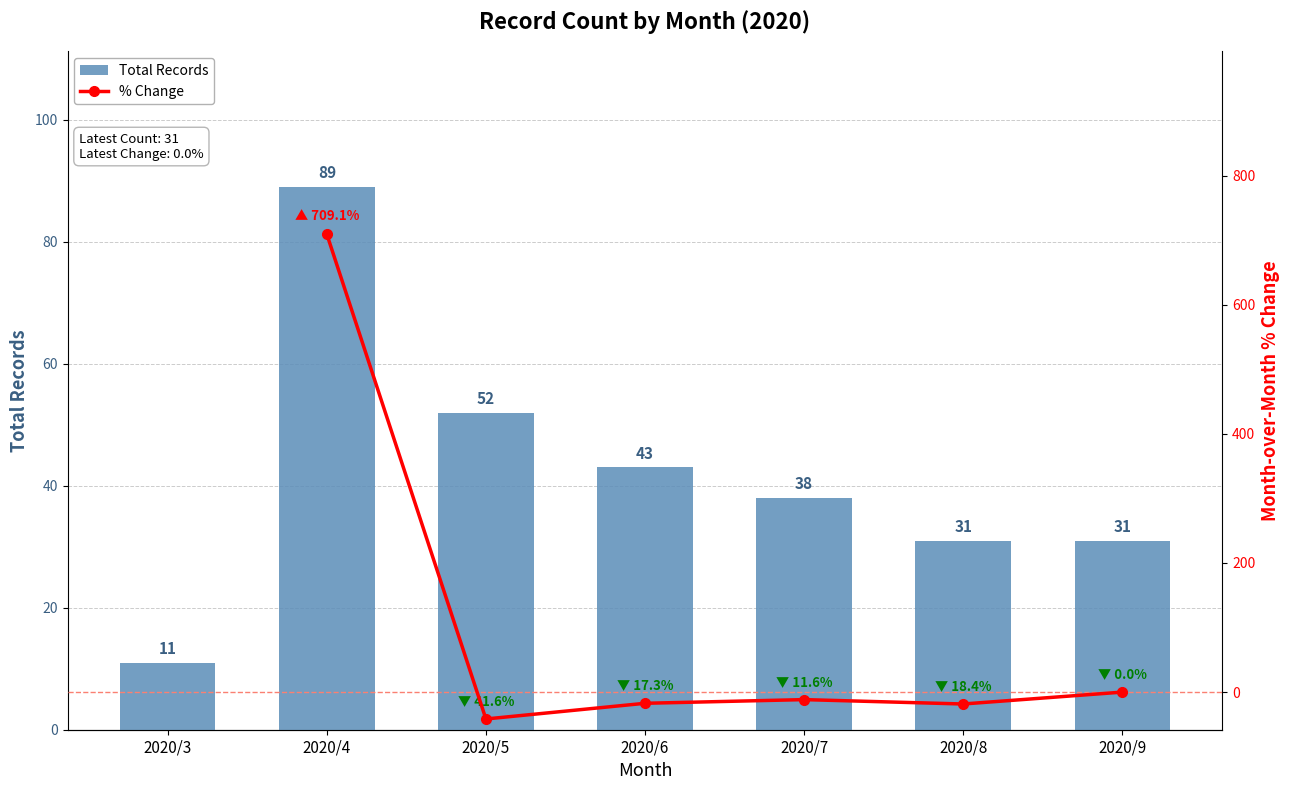

What is the ratio of the value at 2020/5 to the value at 2020/7?

1.4